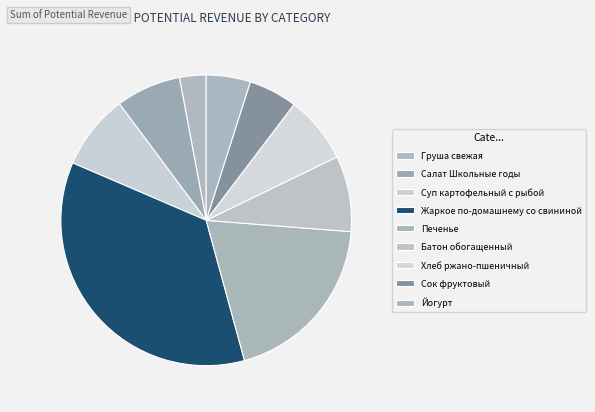

How much of the chart is everything except Груша свежая?

97.0%